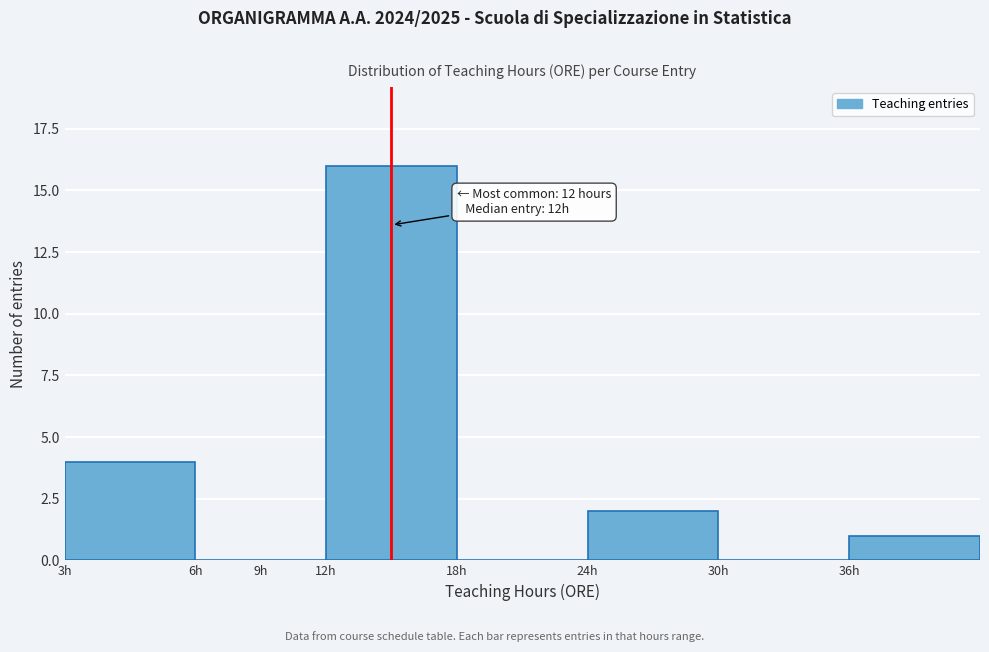

Reading left to right, list all the values displayed in this chart.

3h=4	6h=0	9h=0	12h=16	18h=0	24h=2	30h=0	36h=1